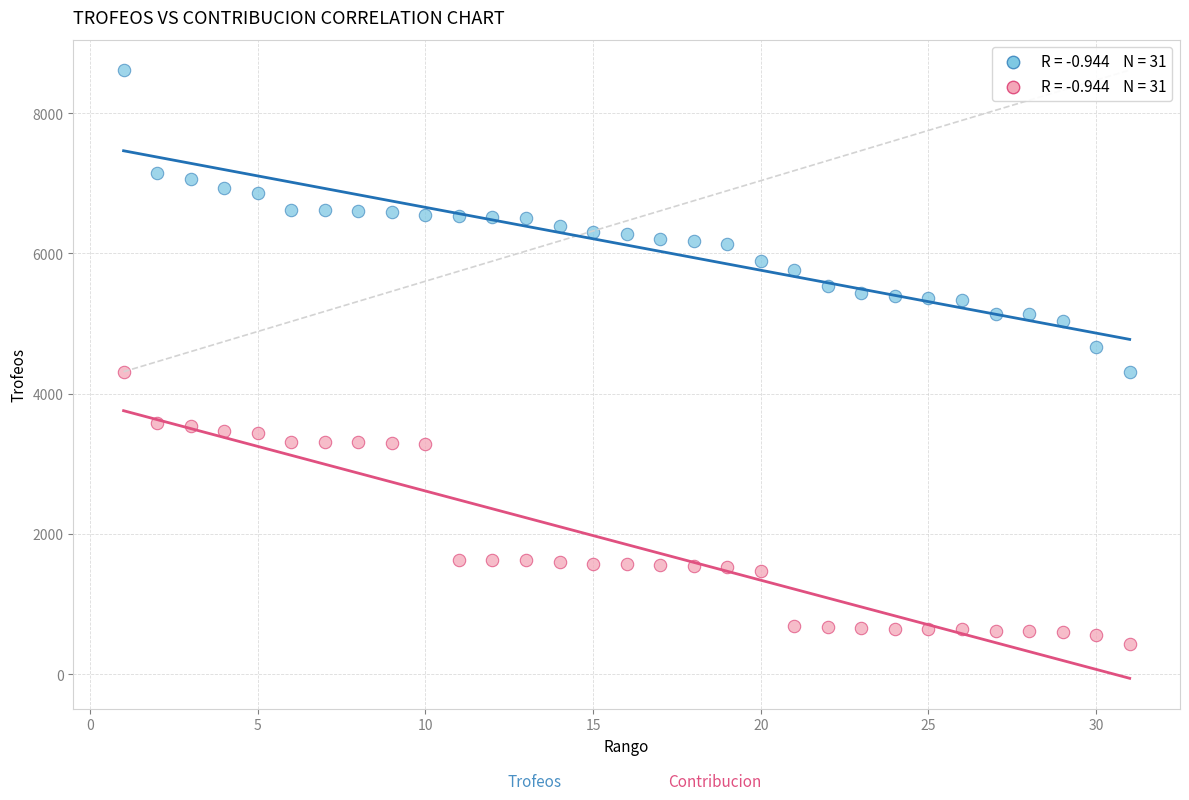

Across all data points, what is the range of X values (max minus min)?

30